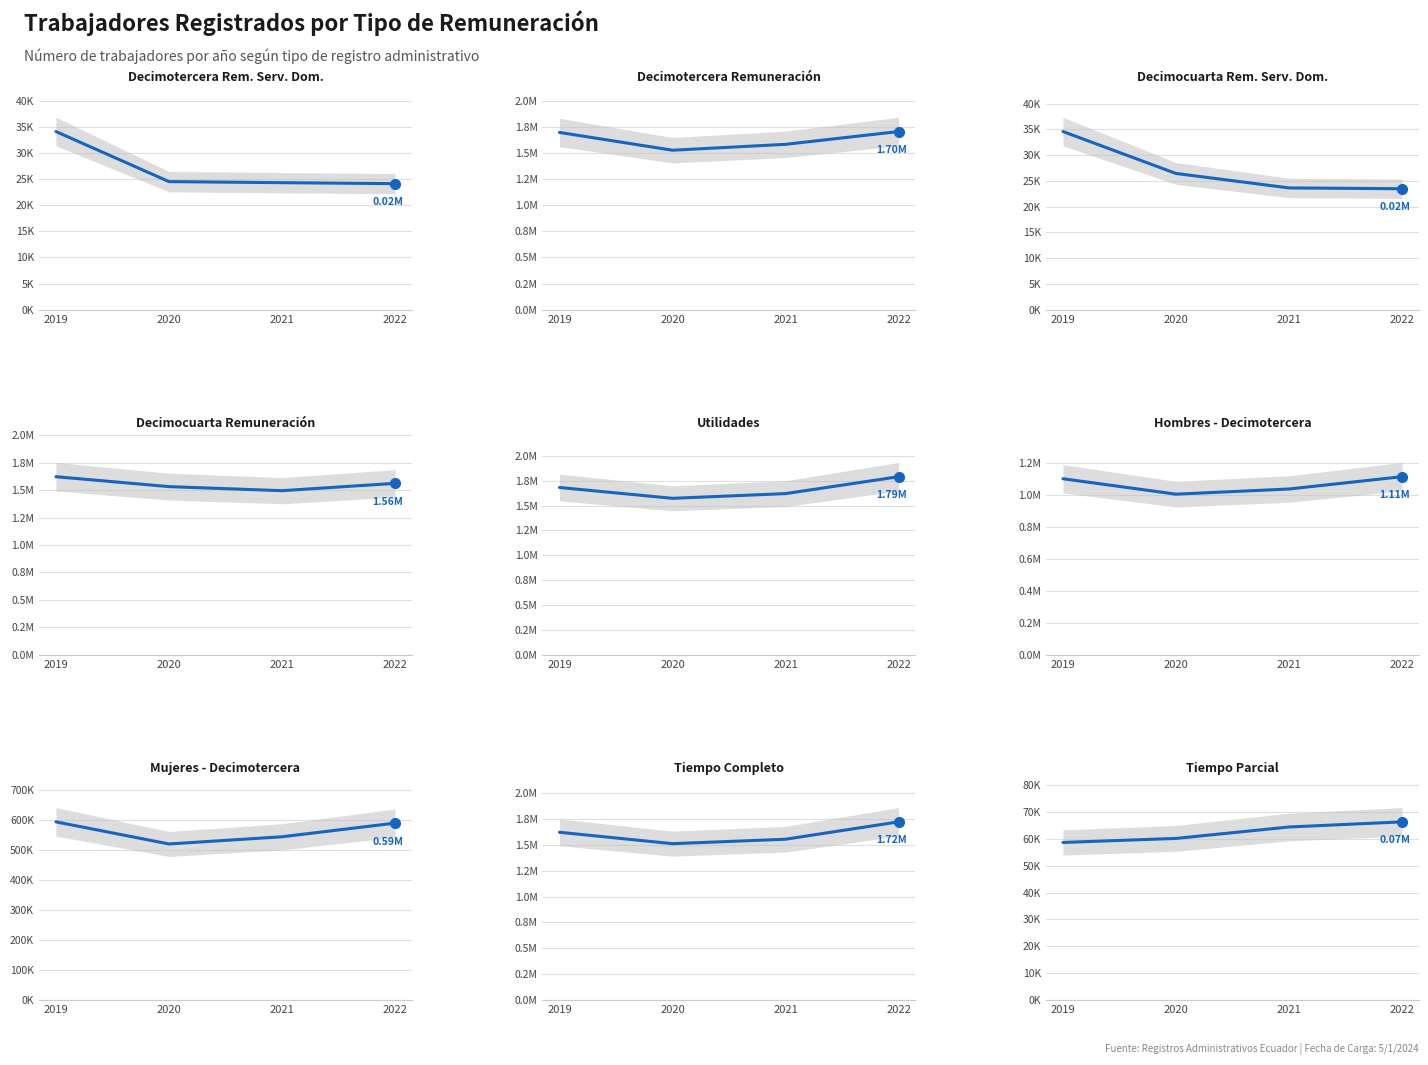

The Decimotercera Remuneración series shows 521160 at 2020. True or false?

True